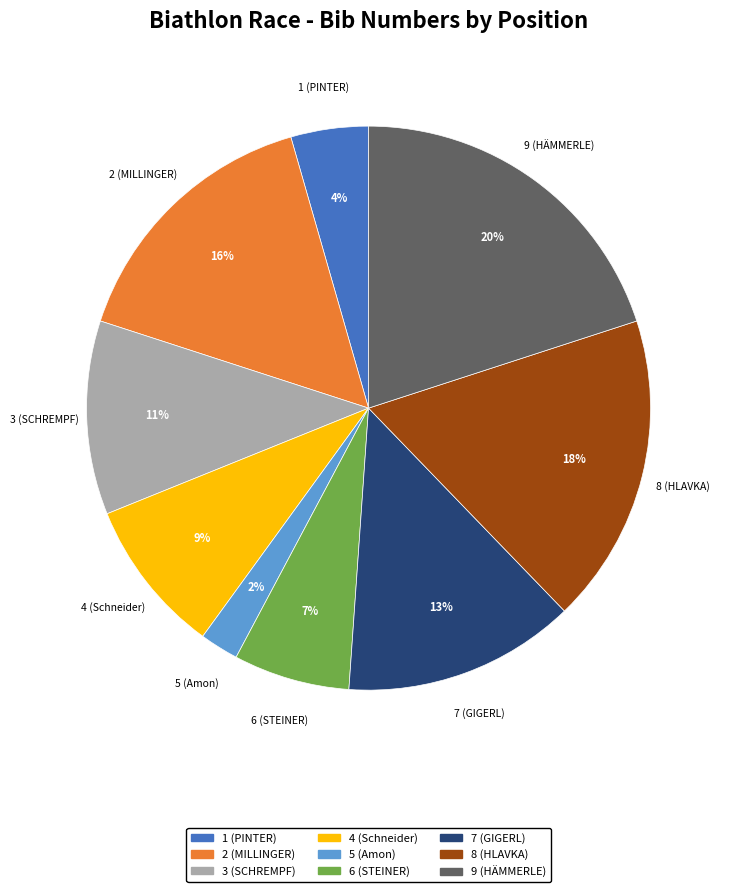

Is the sum of 4 (Schneider) and 5 (Amon) greater than half?

No